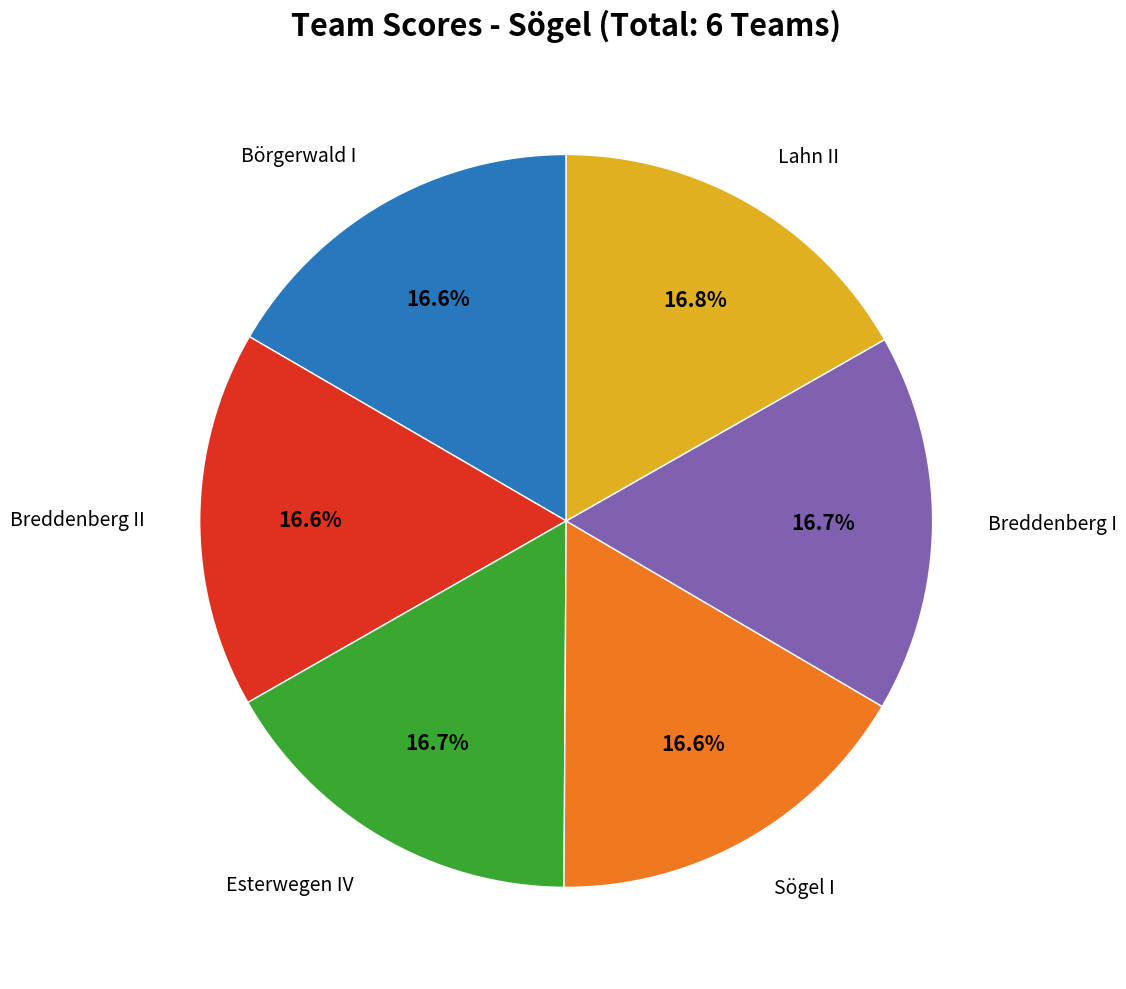

Is there a majority slice in this chart?

No